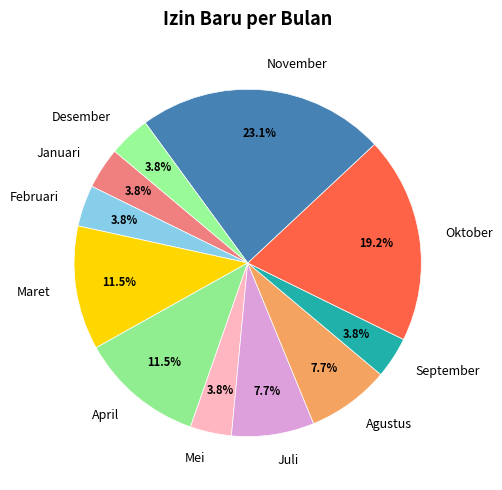

To the nearest percent, what percentage of the pie is Februari?

4%